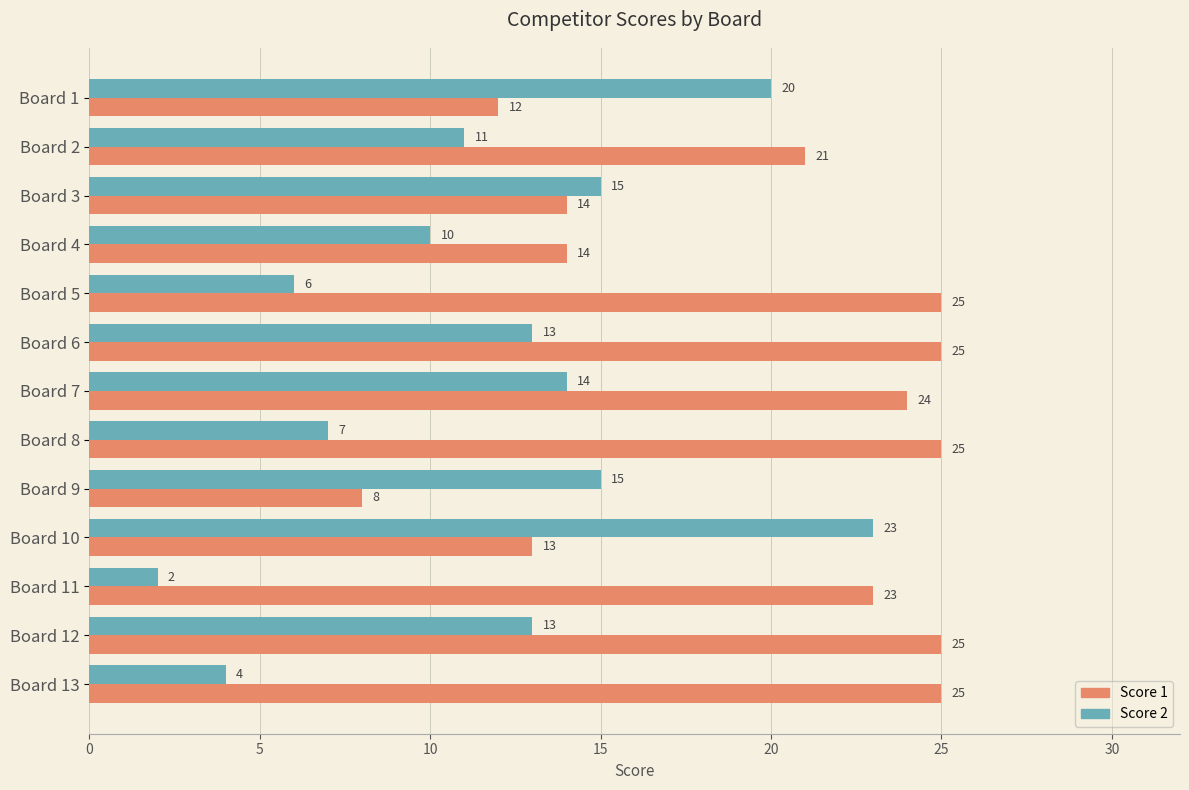

What is the average value of the Score 1 series?

20